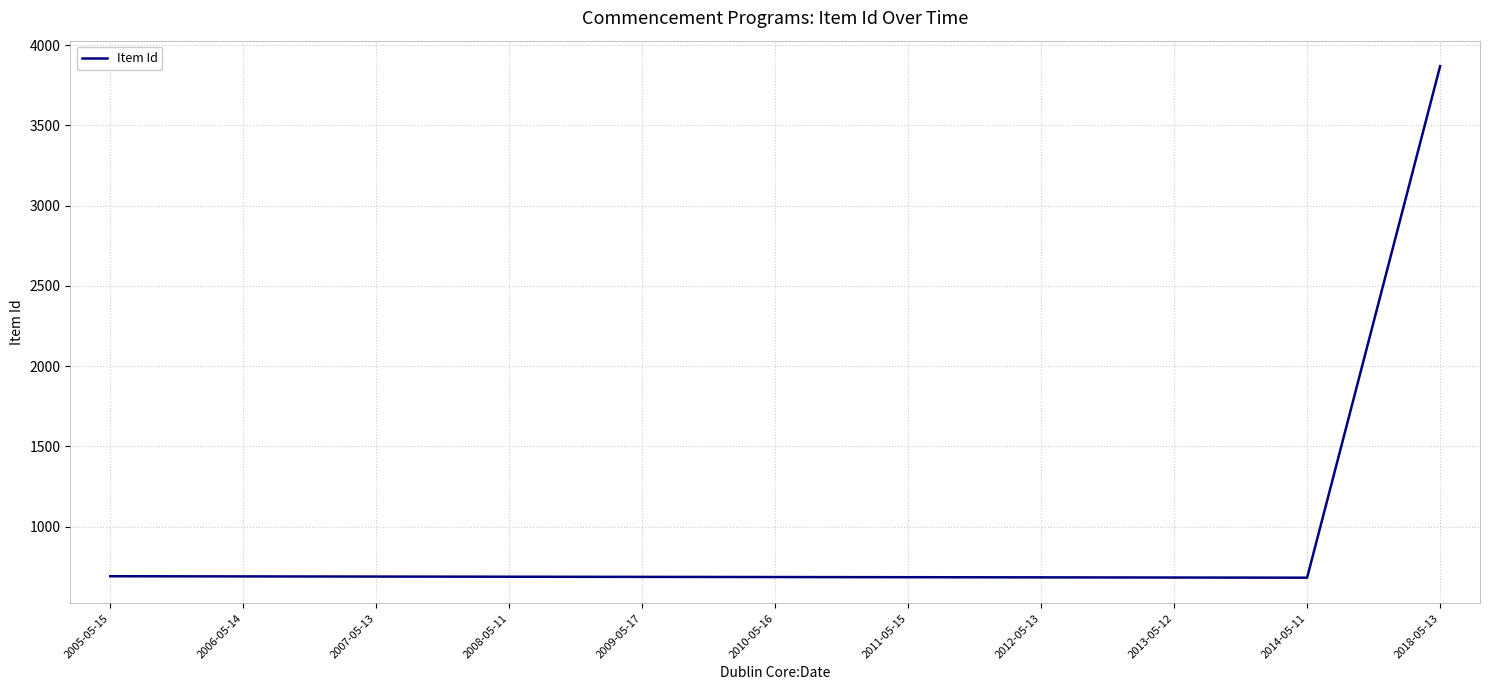

What is the ratio of the value at 2005-05-15 to the value at 2009-05-17?

1.0